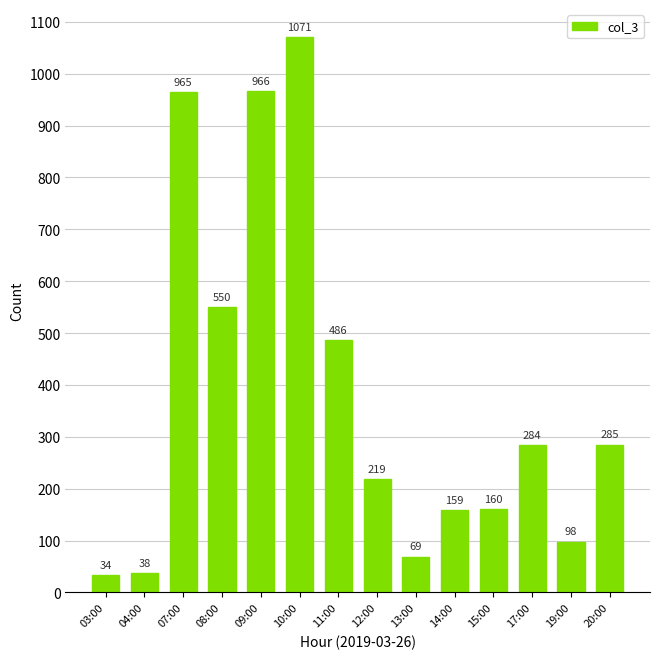

List the labels in order of value, smallest first.

03:00, 04:00, 13:00, 19:00, 14:00, 15:00, 12:00, 17:00, 20:00, 11:00, 08:00, 07:00, 09:00, 10:00